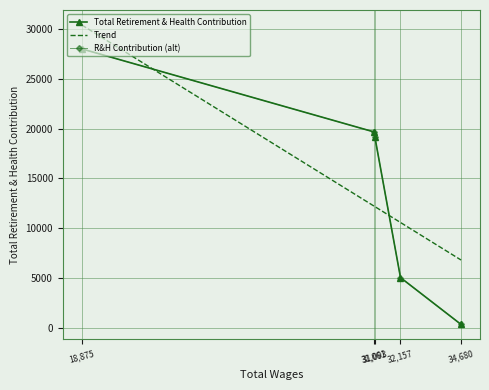

What is the ratio of the value at 31093.0 to the value at 32157.0?

3.8